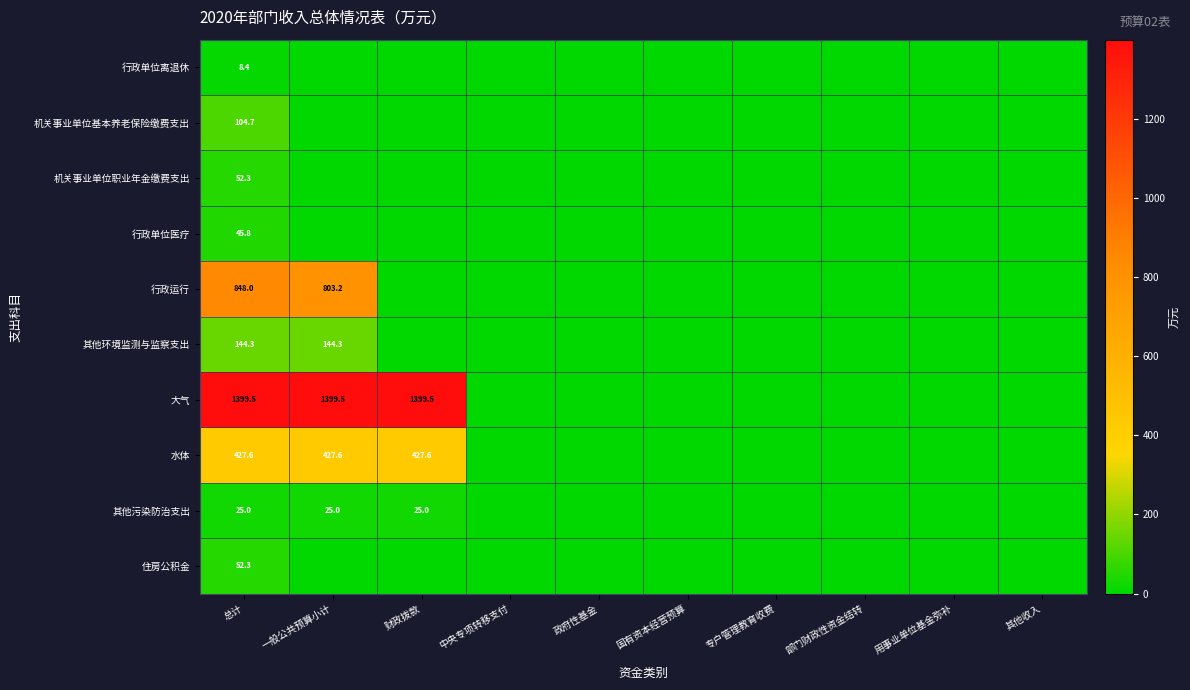

The 行政运行 series shows 1120.8 at 一般公共预算小计. True or false?

False